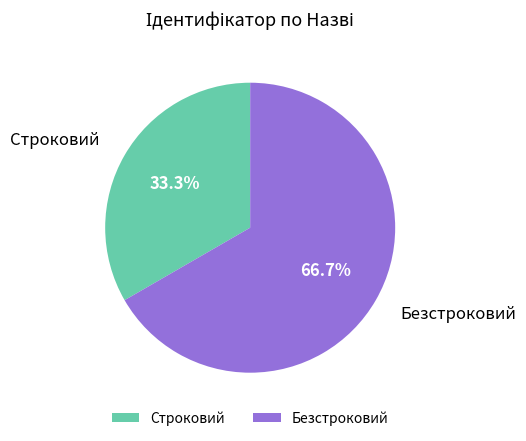

Which slice is the largest?

Безстроковий